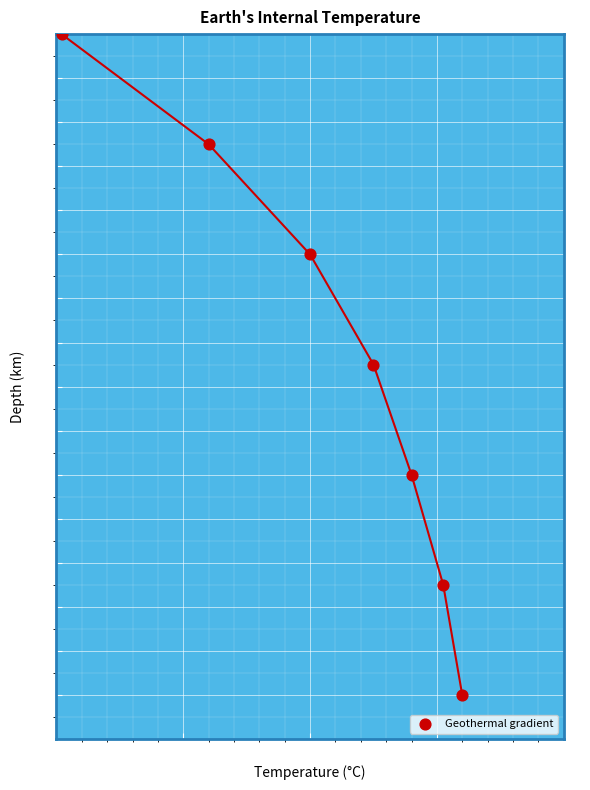

What is the range of Y values (max minus min)?

150